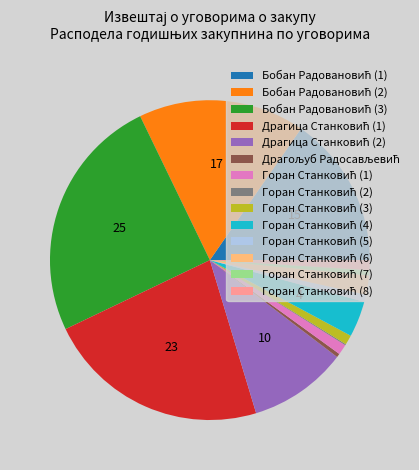

Is there any slice that represents more than half of the pie?

No